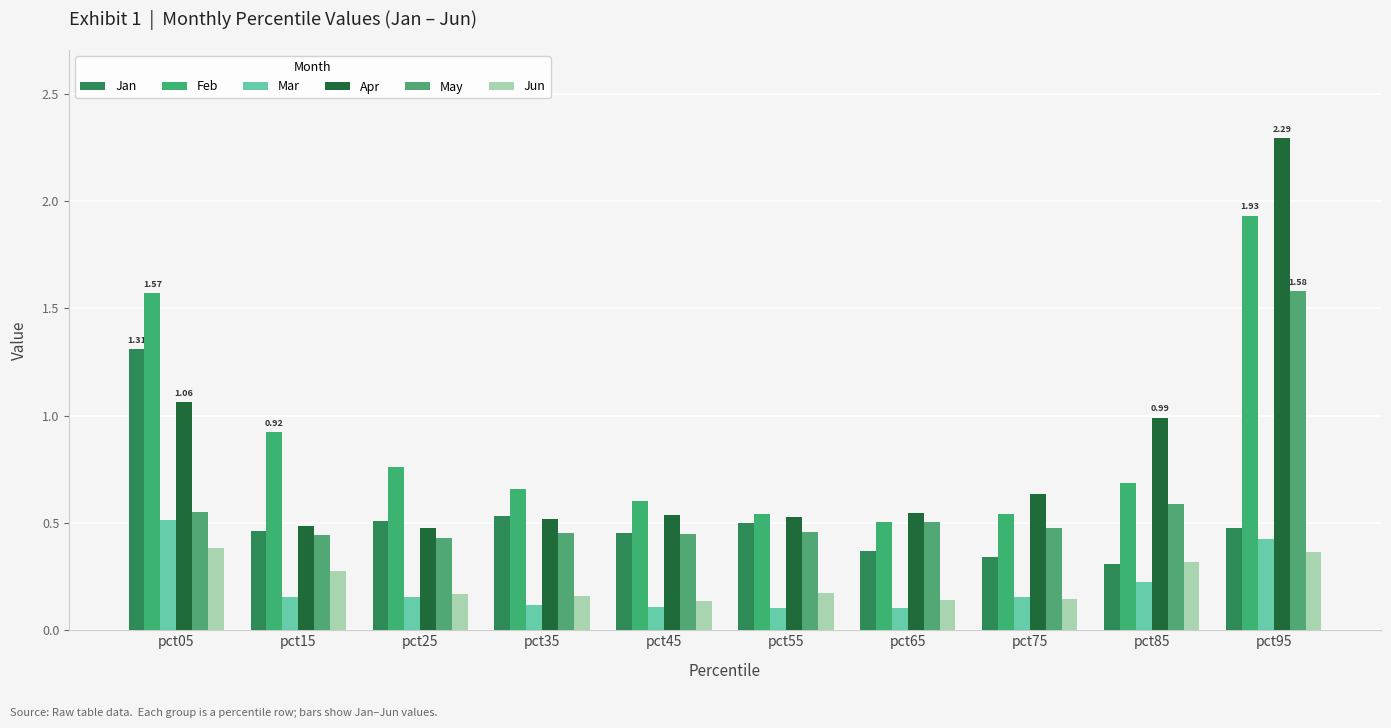

List the series in order of their peak value, highest first.

Apr, Feb, May, Jan, Mar, Jun